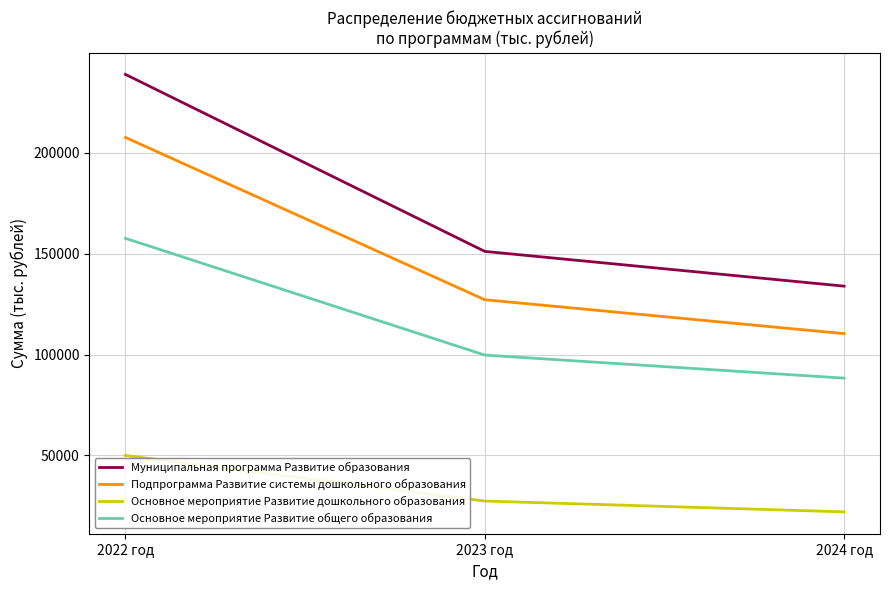

Count the number of data series in this chart.

4